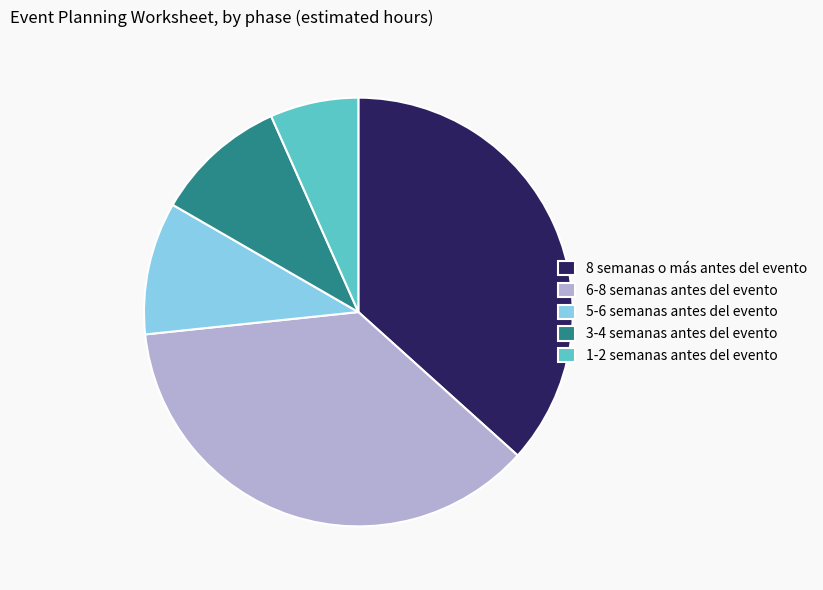

How many slices are in this pie chart?

5